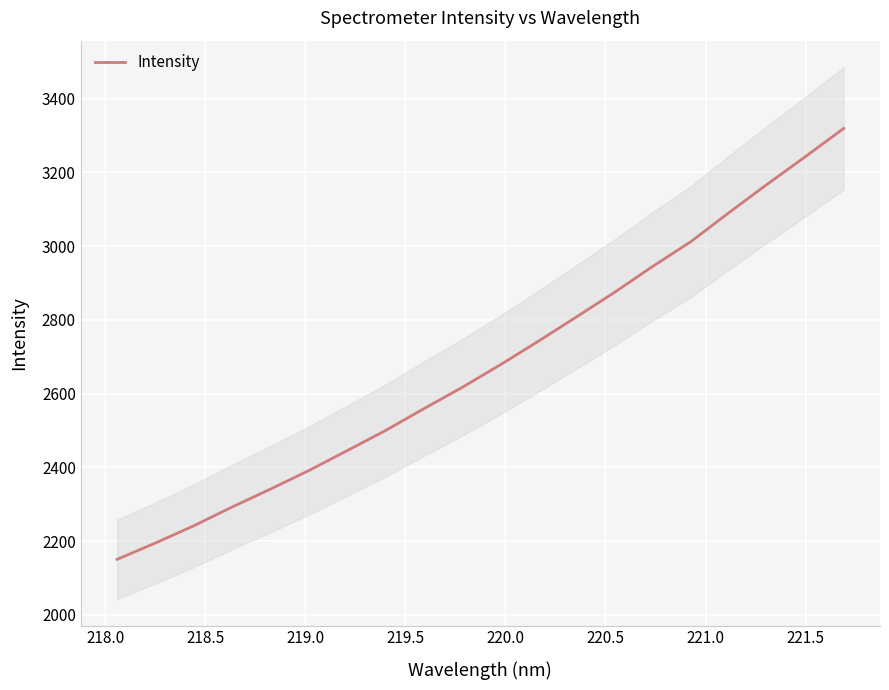

What is the minimum value for Intensity?

2150.6